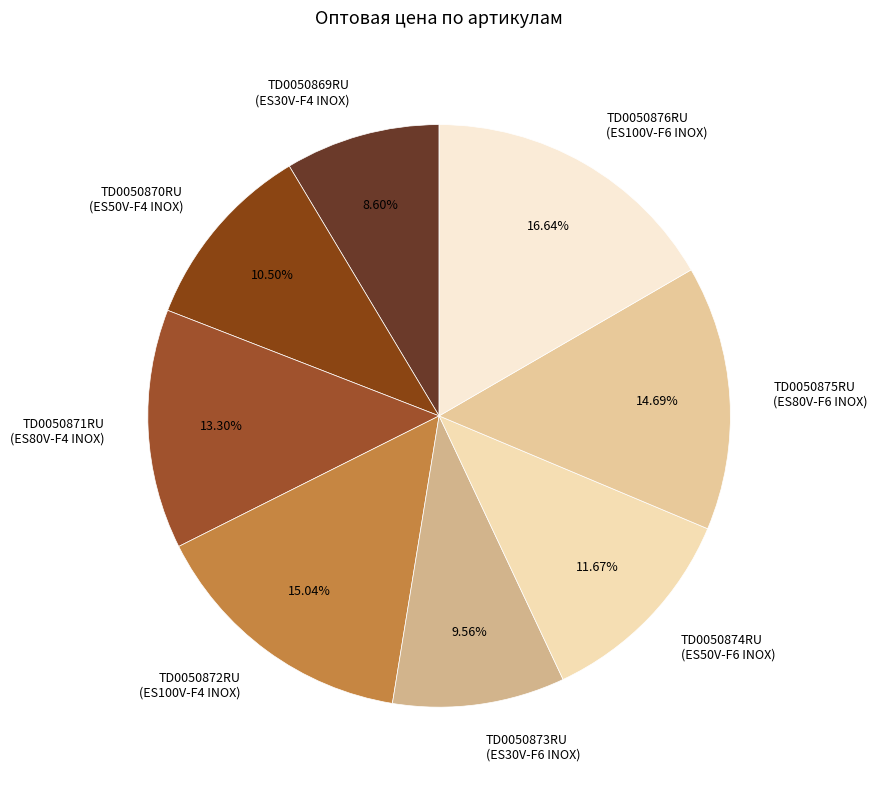

Which category has the smallest portion of the pie?

TD0050869RU (ES30V-F4 INOX)